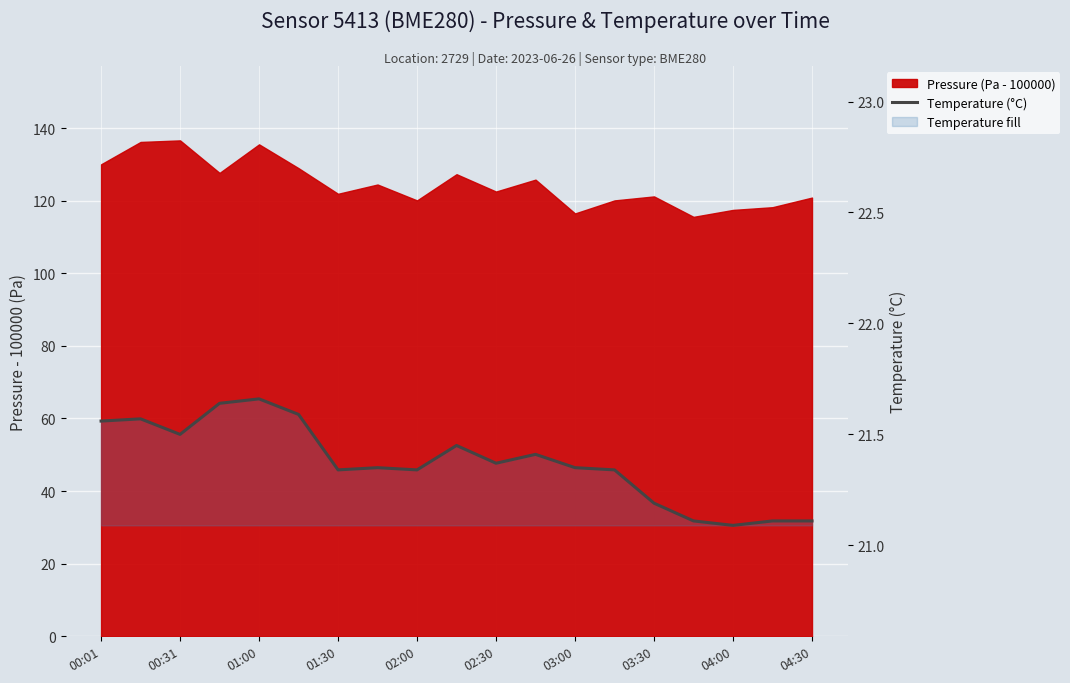

Does the chart display data point markers on the line(s)?

No